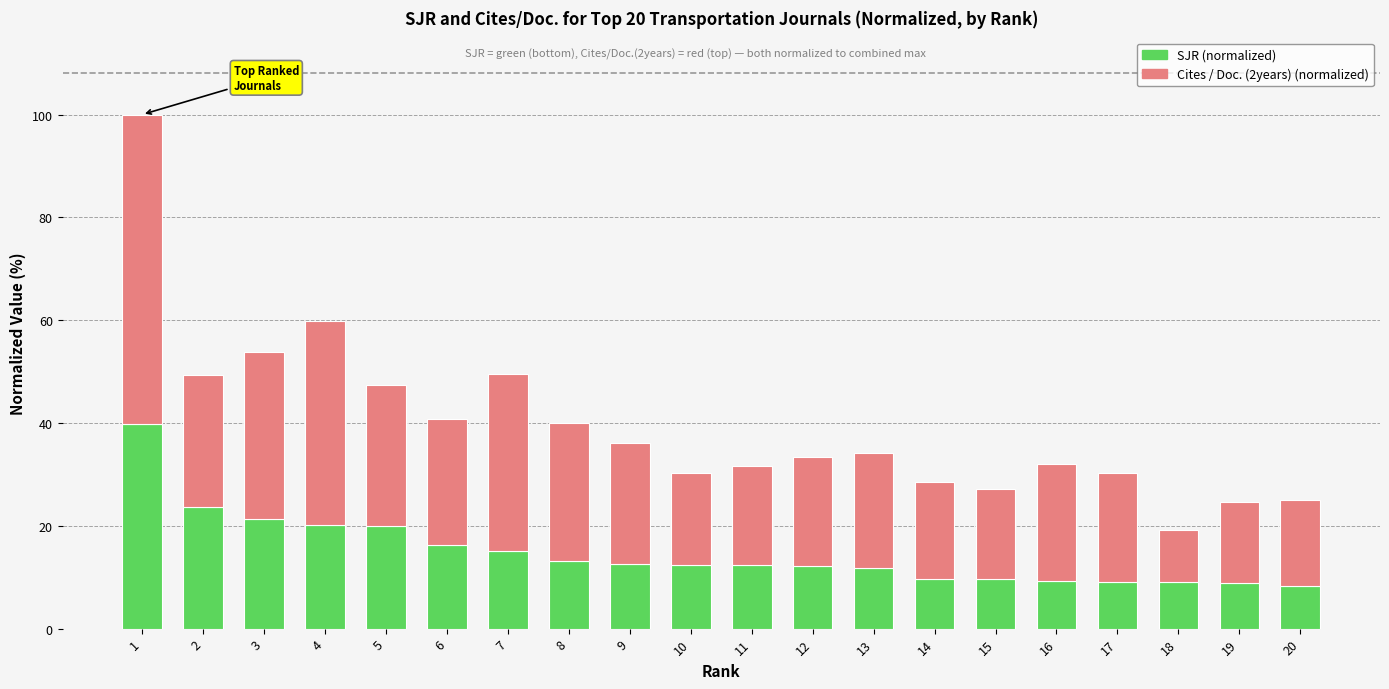

What is the total value across all series at 6?

40.7